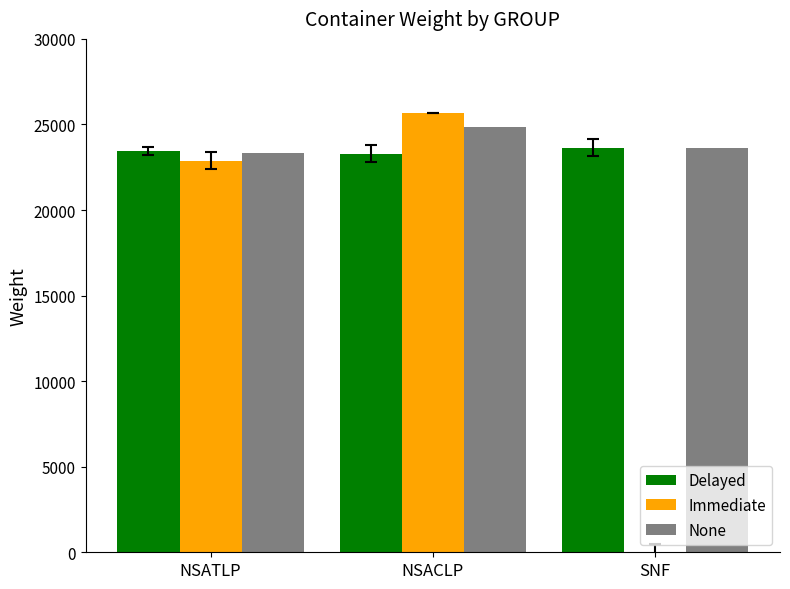

Count the number of categories in the chart.

3